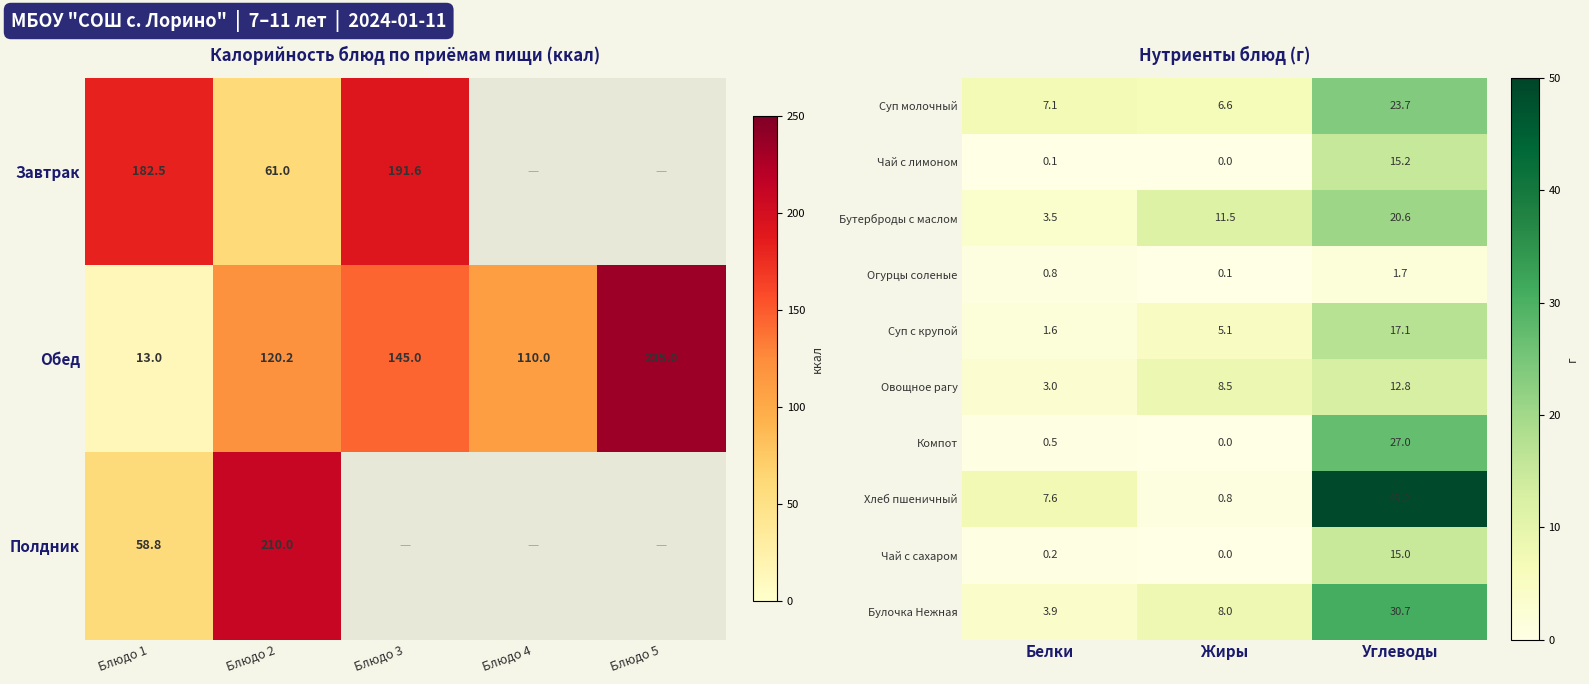

At which label does Овощное рагу first exceed 8?

Жиры